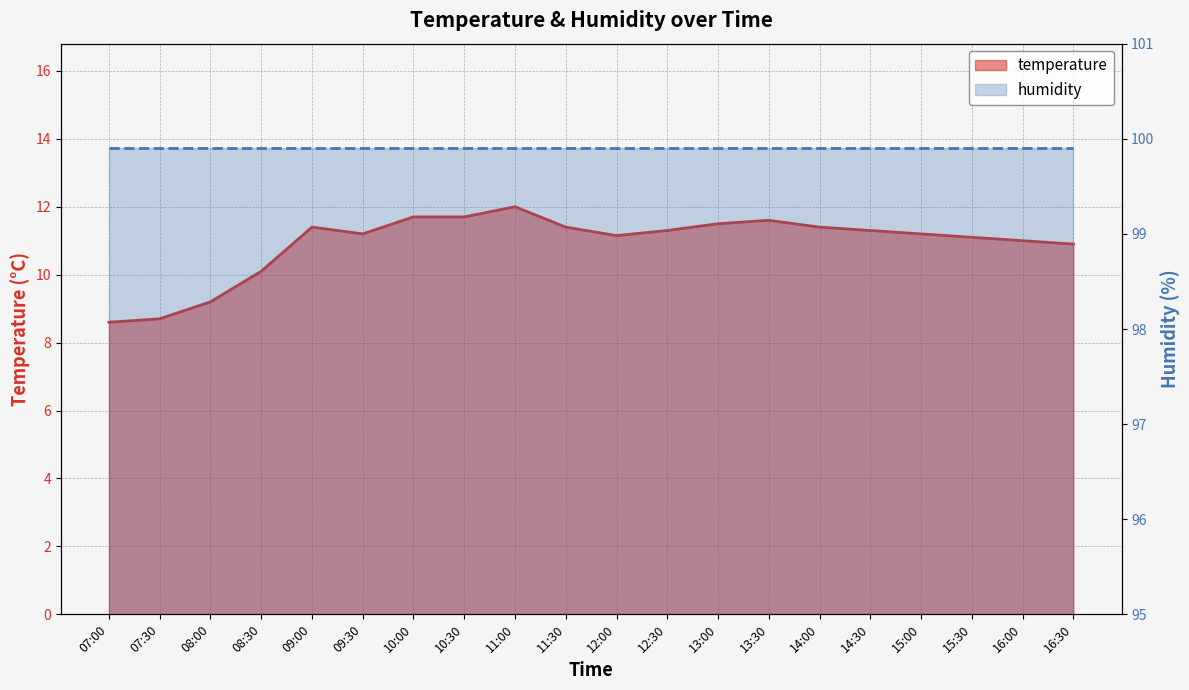

Which category has the highest value across all series?

11:00